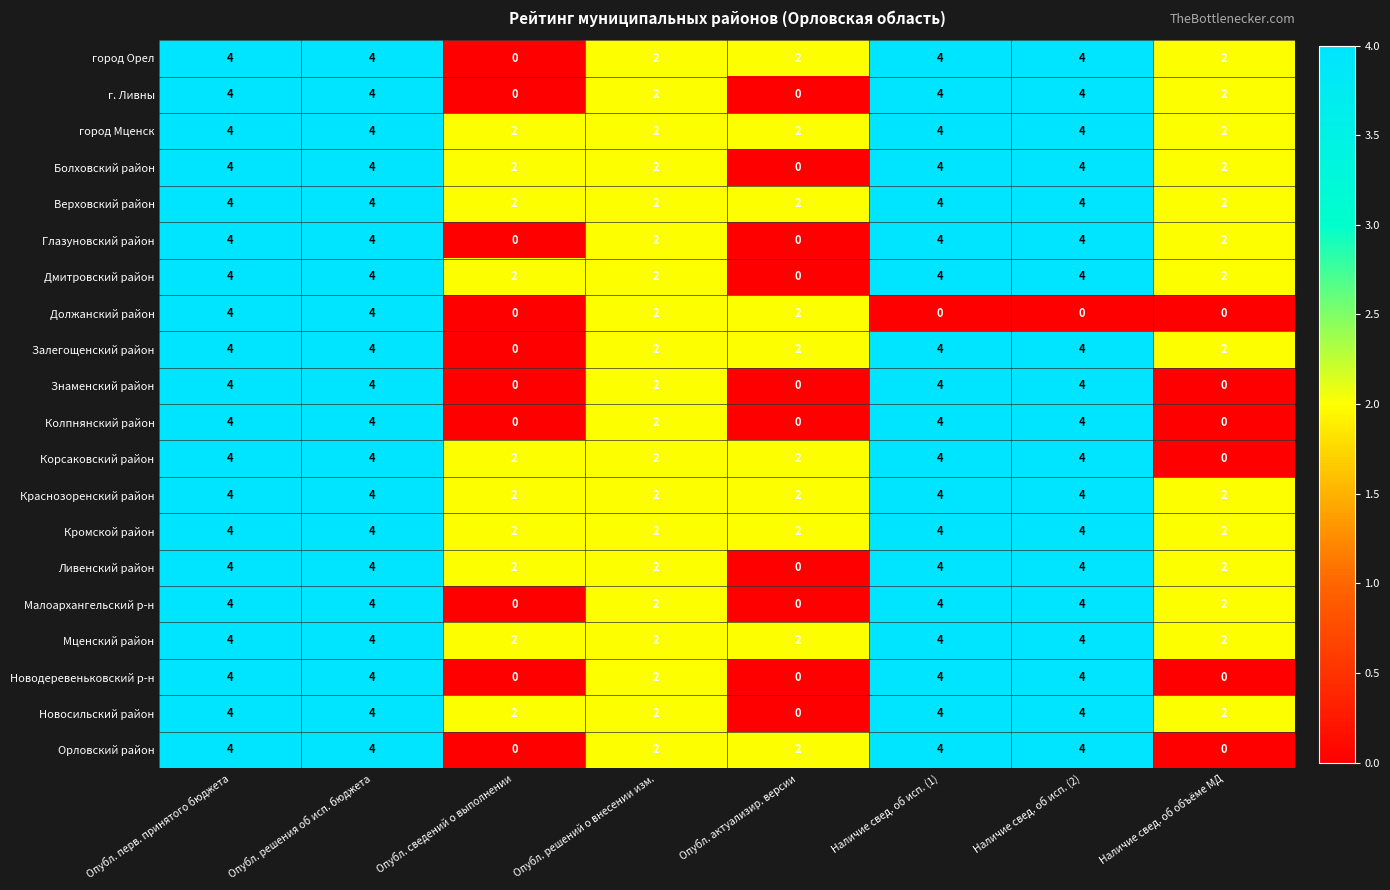

The Корсаковский район series shows 3 at Опубл. решений о внесении изм.. True or false?

False